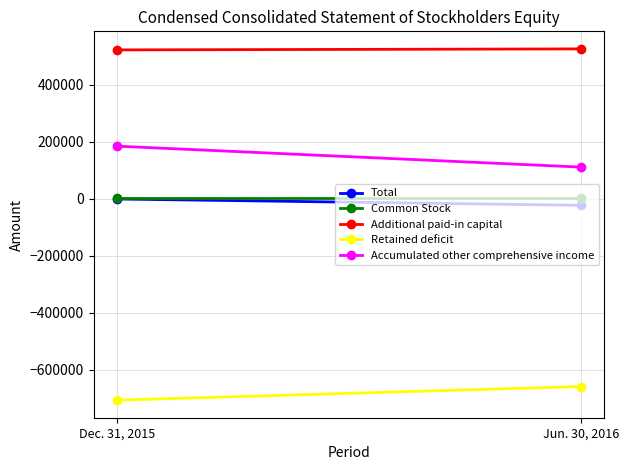

What is the label of the 2nd point from the left?

Jun. 30, 2016